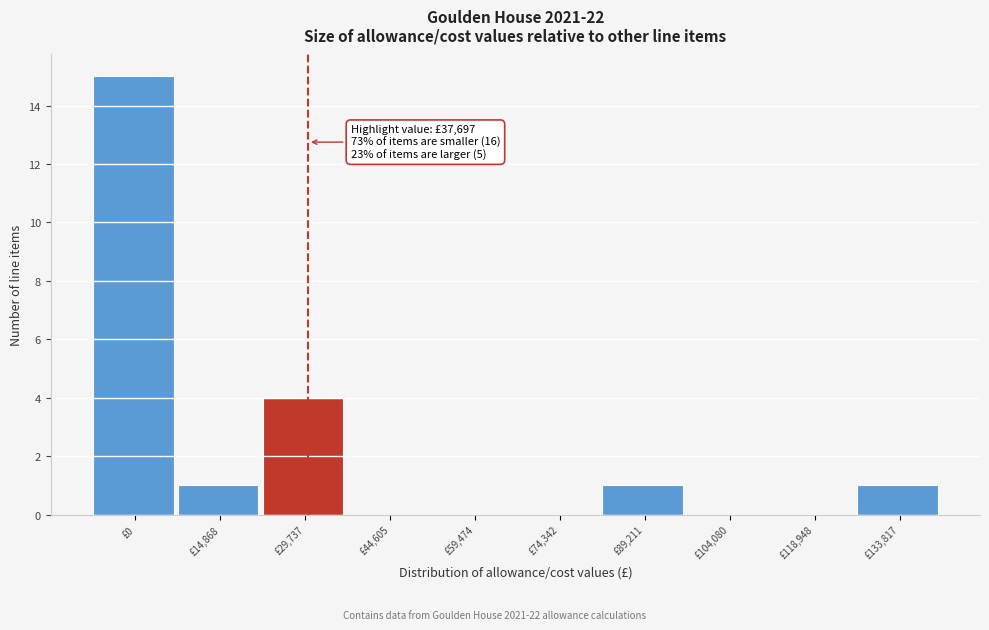

Reading left to right, what are all the values shown in this chart?

£0=15	£14,868=1	£29,737=4	£44,605=0	£59,474=0	£74,342=0	£89,211=1	£104,080=0	£118,948=0	£133,817=1